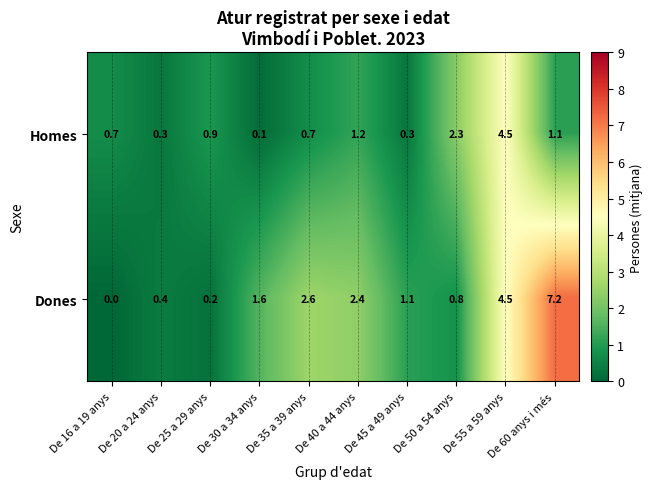

Rank the series by their average value, from lowest to highest.

Homes, Dones